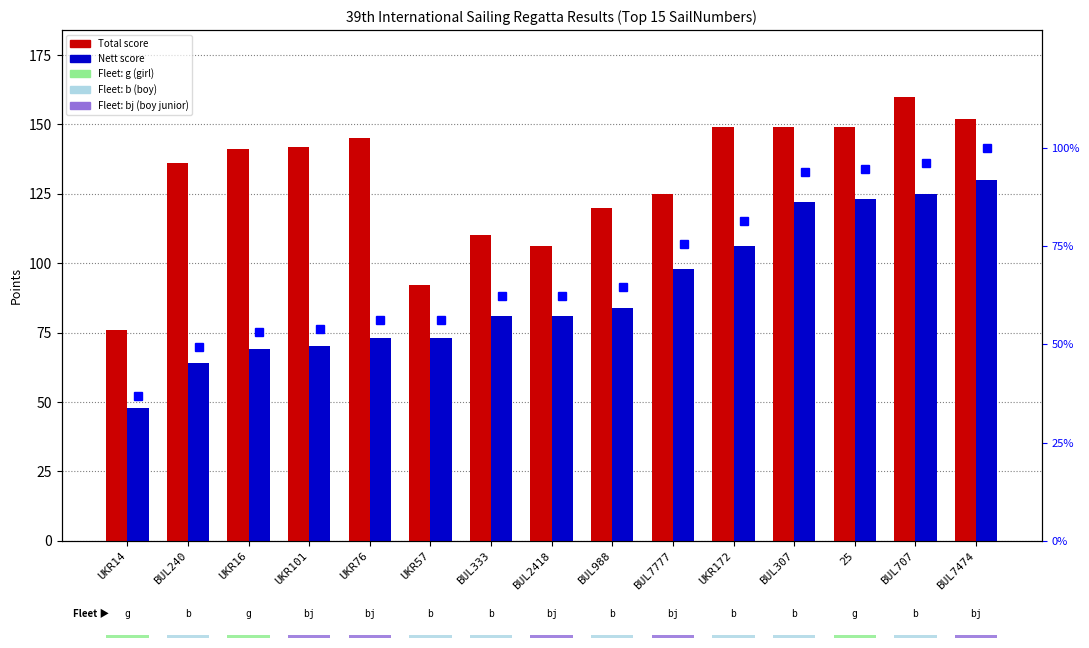

Is it true that percentile rank within sample equals 88.9 at UKR16?

False